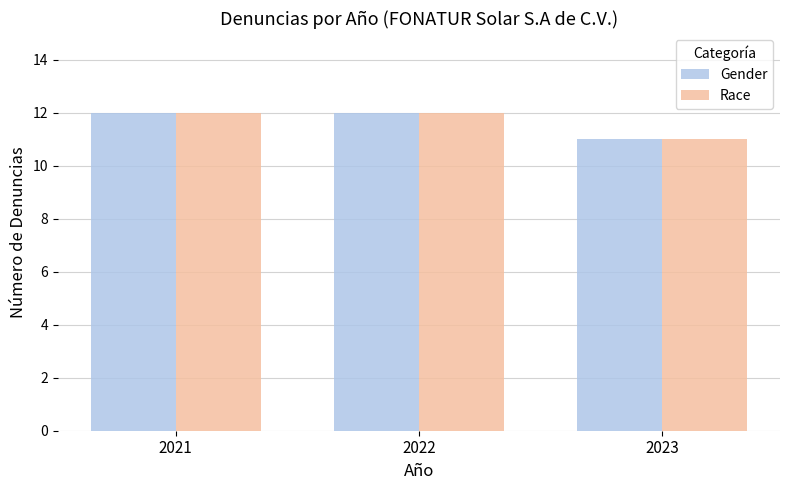

True or false: Race has a value of 18 at 2021.

False